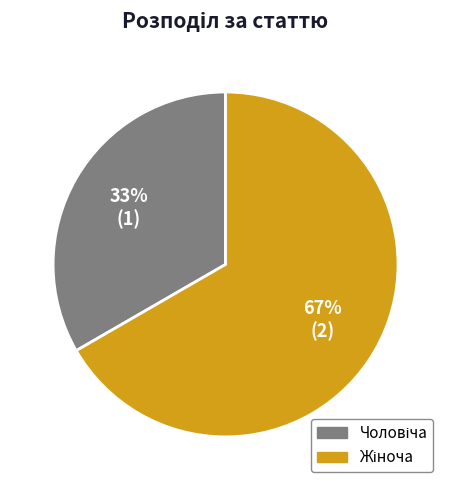

Does any single category account for the majority?

Yes